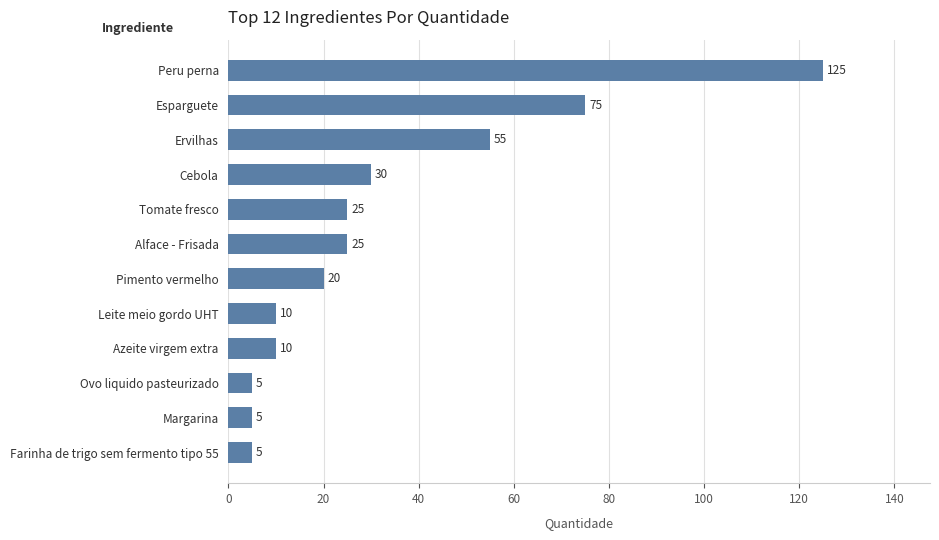

How many bars are there in total?

12